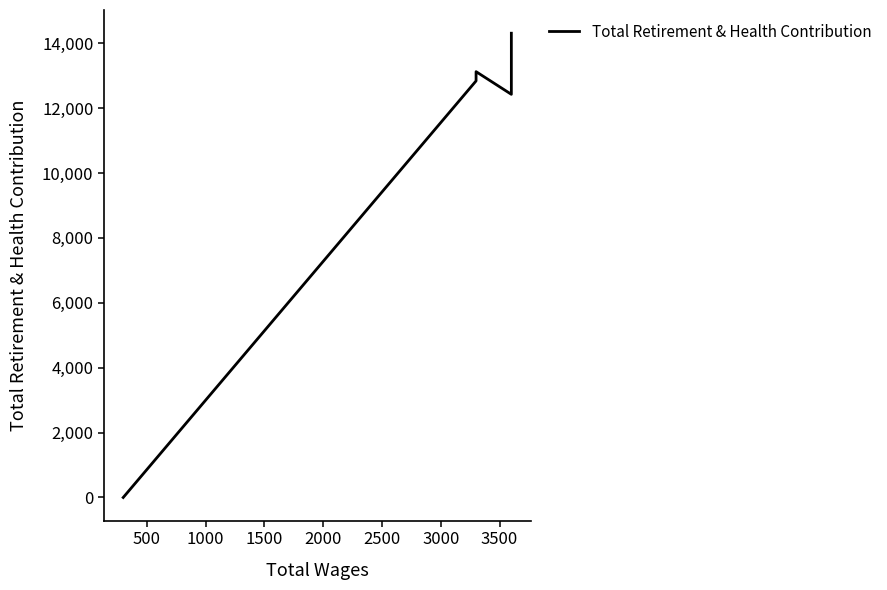

What is the average value?

11882